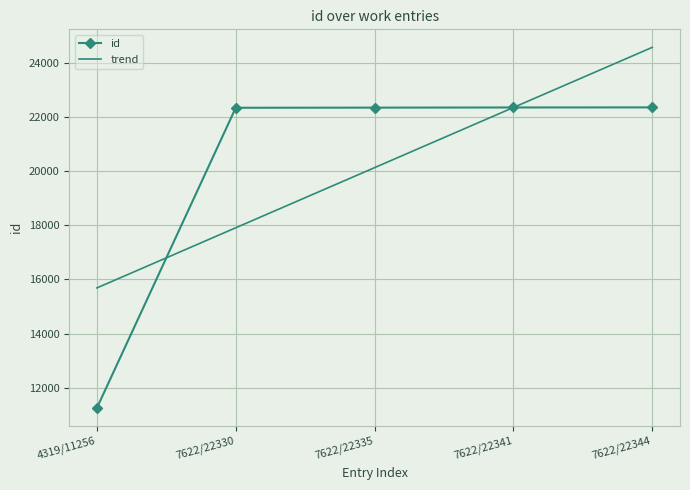

At which category does the chart reach its peak across all series?

7622/22344